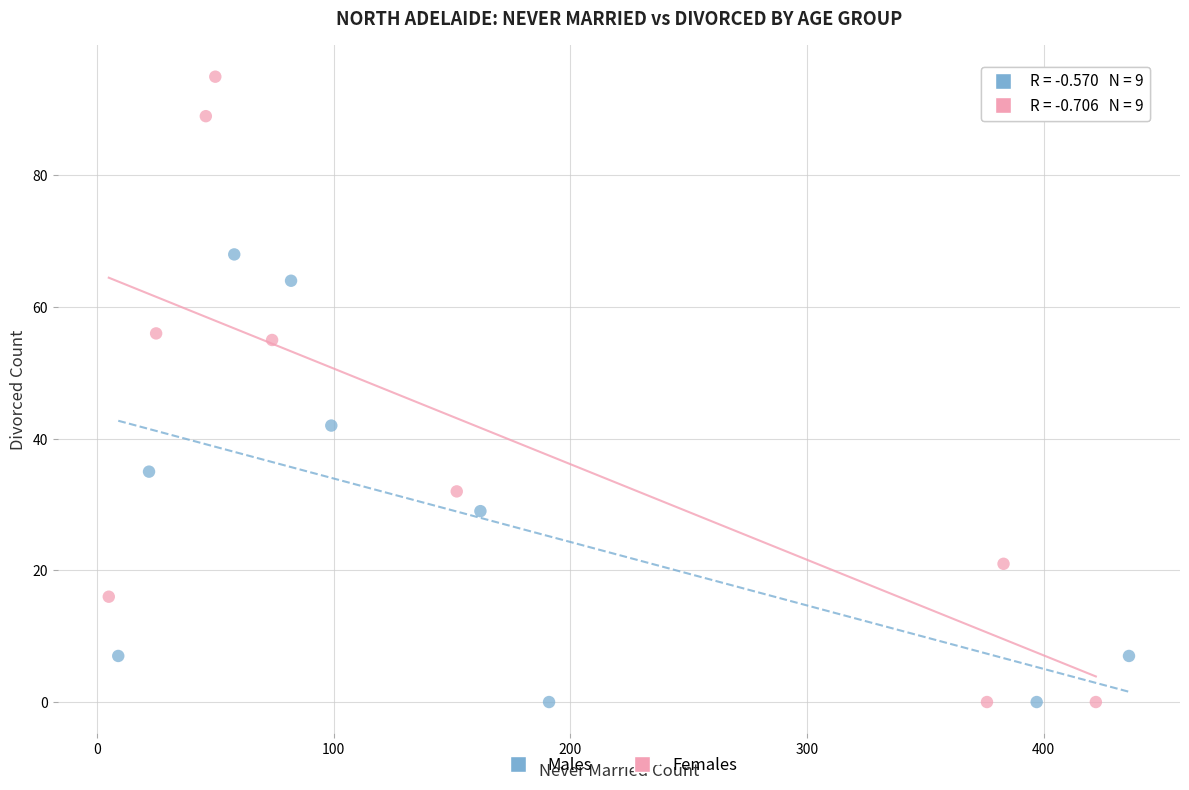

Which series contains the highest Y value?

Females